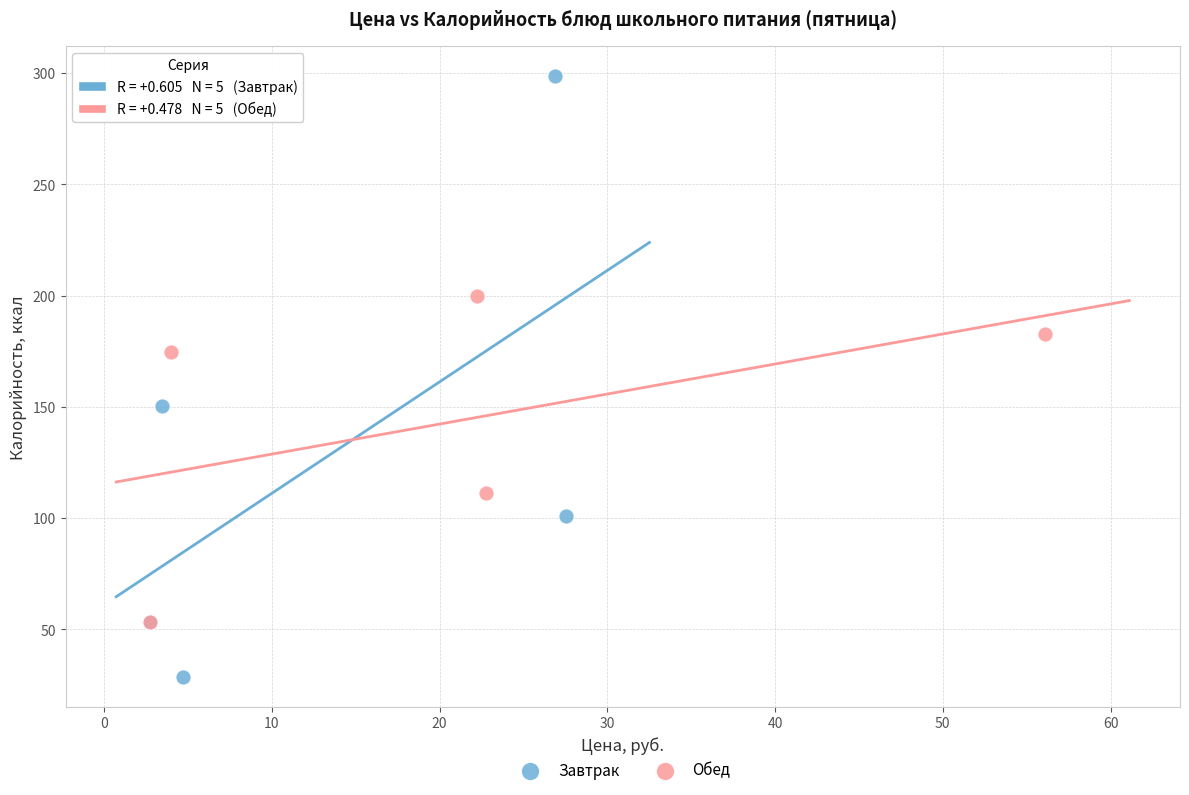

Which series contains the lowest Y value?

Завтрак